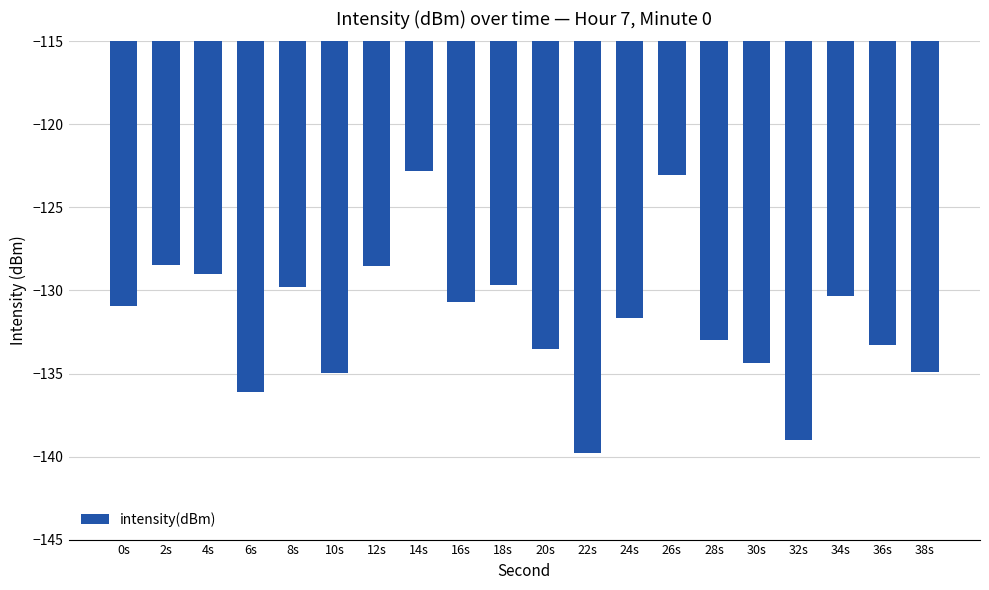

What is the difference between the maximum and minimum values?

17.0